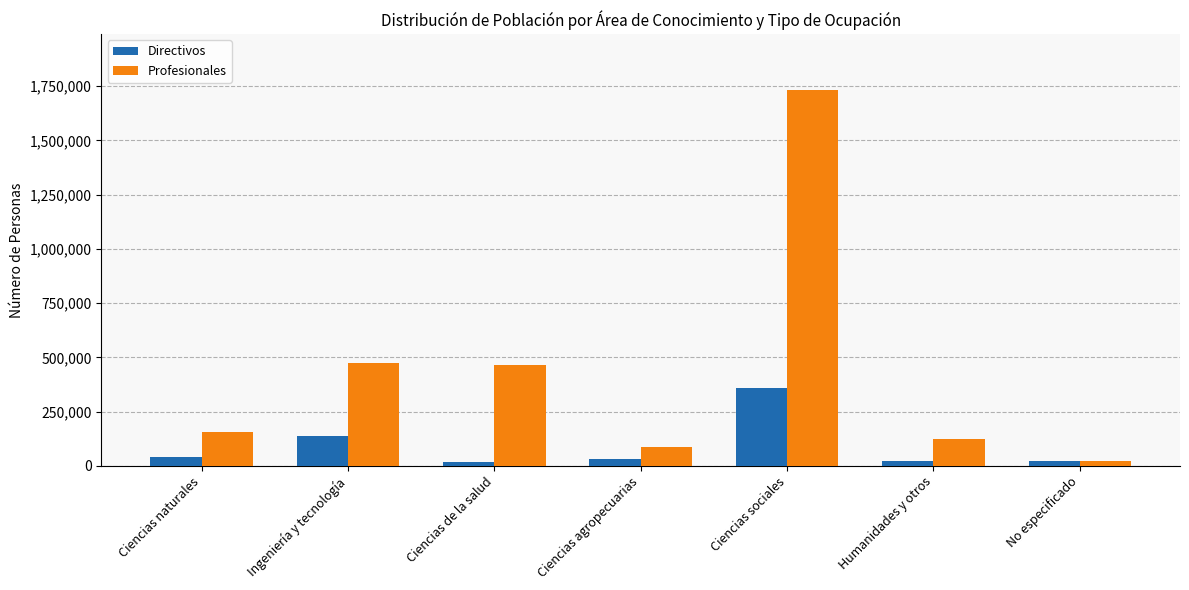

Read the Profesionales value at Ciencias sociales.

1730064.6